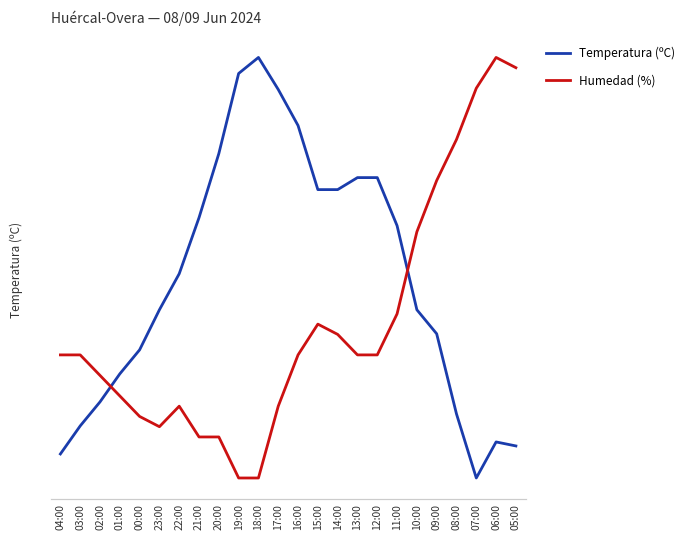

Reading left to right, extract all data points from this chart.

Temperatura (ºC): 04:00=20.0	03:00=20.7	02:00=21.3	01:00=22.0	00:00=22.6	23:00=23.6	22:00=24.5	21:00=25.9	20:00=27.5	19:00=29.5	18:00=29.9	17:00=29.1	16:00=28.2	15:00=26.6	14:00=26.6	13:00=26.9	12:00=26.9	11:00=25.7	10:00=23.6	09:00=23.0	08:00=21.0	07:00=19.4	06:00=20.3	05:00=20.2
Humedad (%): 04:00=37.0	03:00=37.0	02:00=35.0	01:00=33.0	00:00=31.0	23:00=30.0	22:00=32.0	21:00=29.0	20:00=29.0	19:00=25.0	18:00=25.0	17:00=32.0	16:00=37.0	15:00=40.0	14:00=39.0	13:00=37.0	12:00=37.0	11:00=41.0	10:00=49.0	09:00=54.0	08:00=58.0	07:00=63.0	06:00=66.0	05:00=65.0